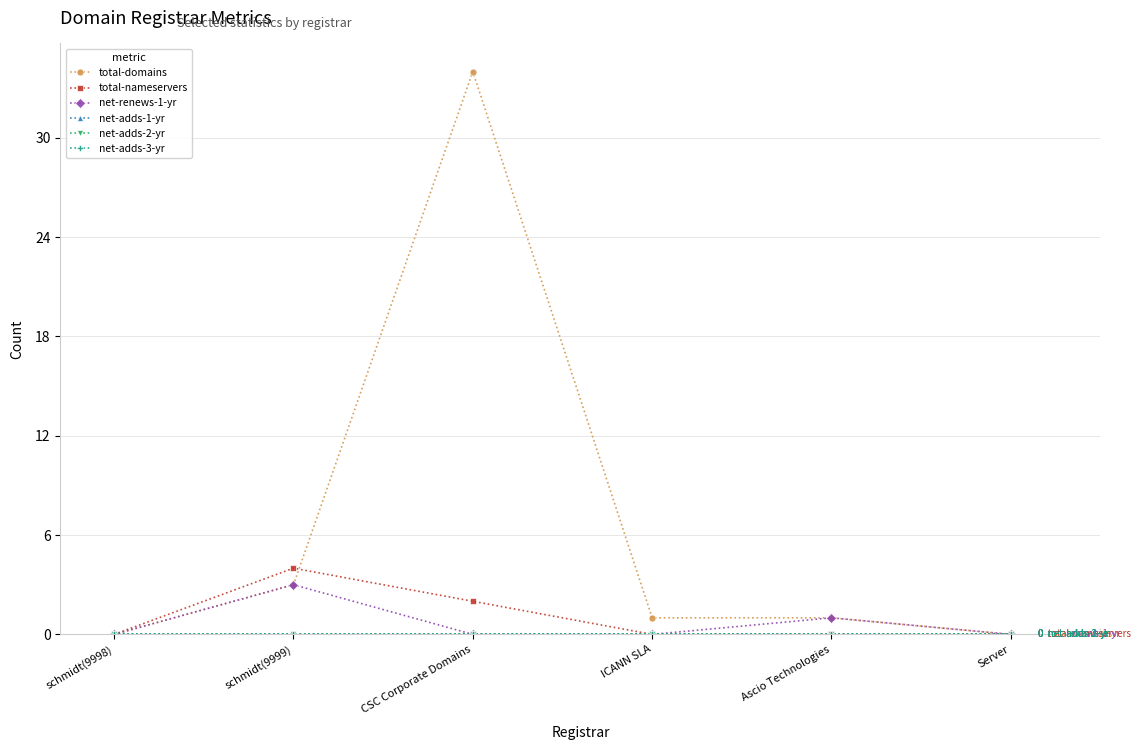

Which series has the largest total across all categories?

total-domains